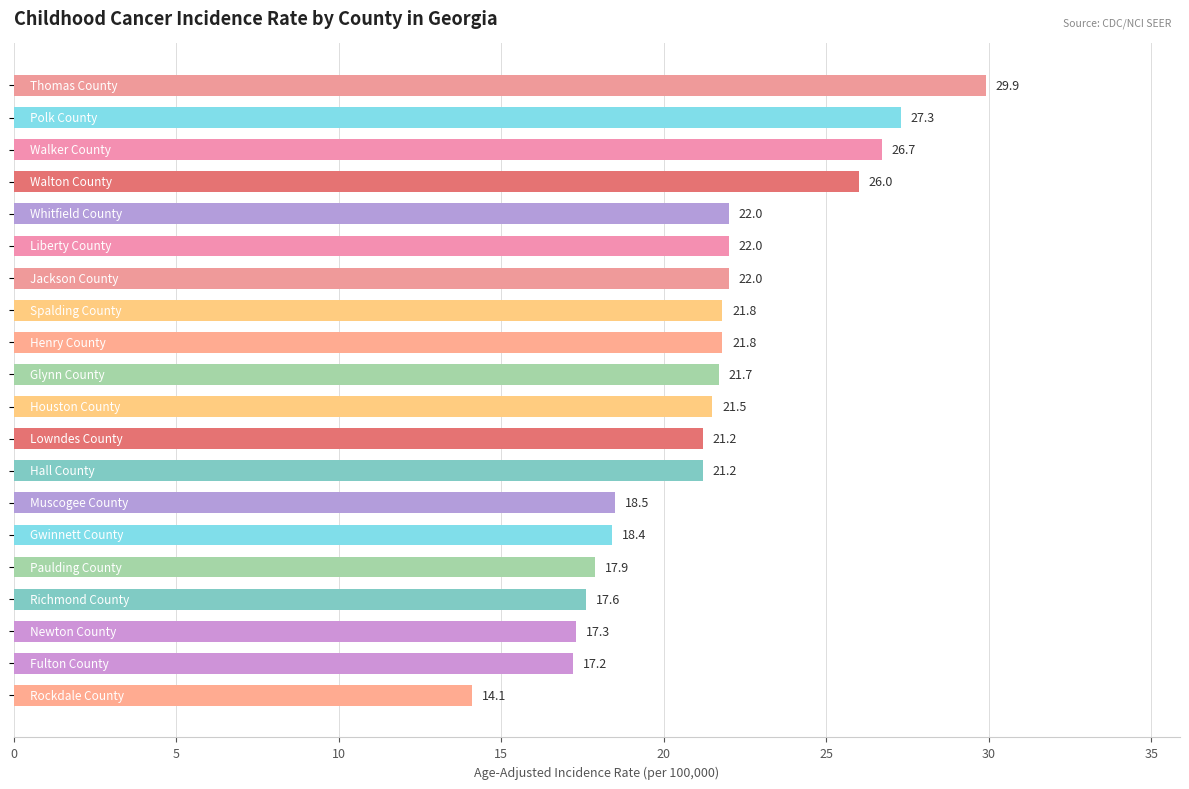

What is the average value?

21.3